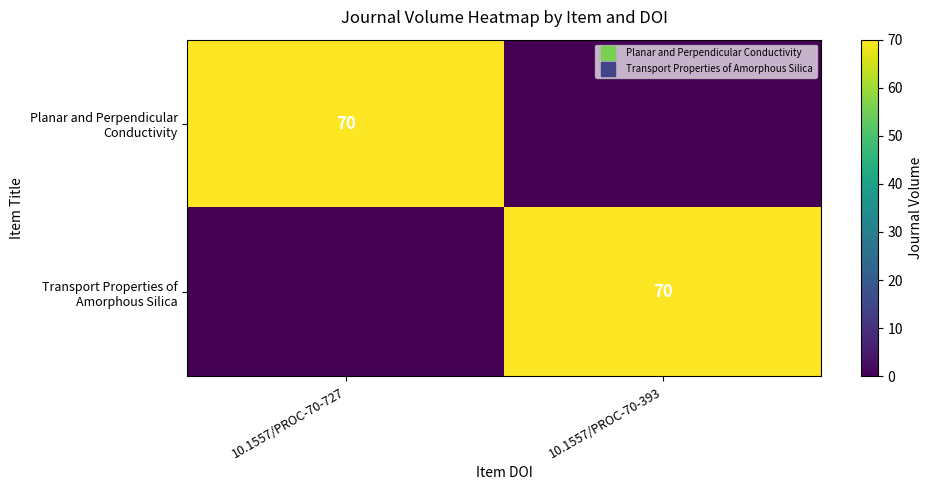

Rank the series at 10.1557/PROC-70-393 from lowest to highest value.

Planar and Perpendicular Conductivity, Transport Properties of Amorphous Silica